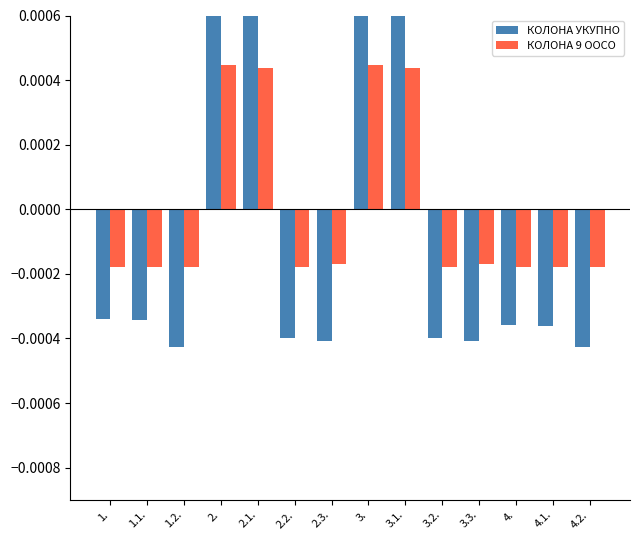

How many values in the КОЛОНА УКУПНО series exceed 0?

4